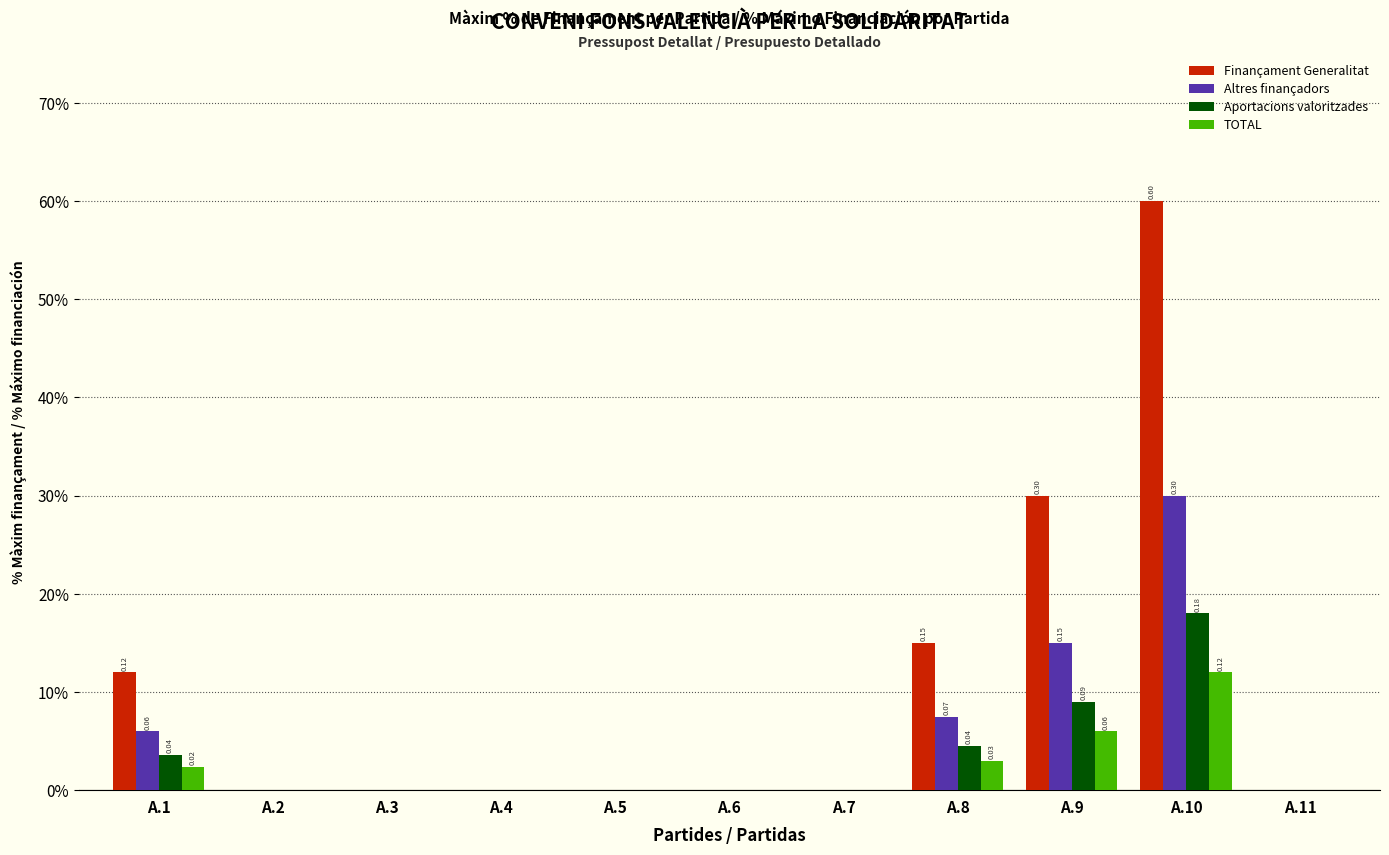

What are all the series names shown in the legend?

Finançament Generalitat, Altres finançadors, Aportacions valoritzades, TOTAL